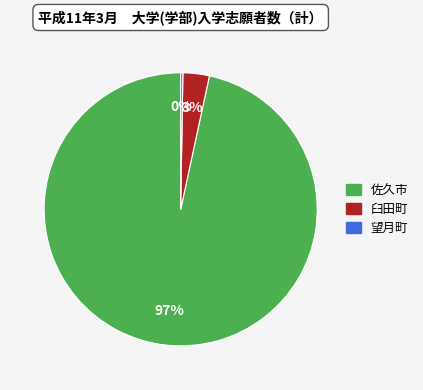

Which category accounts for the majority?

佐久市